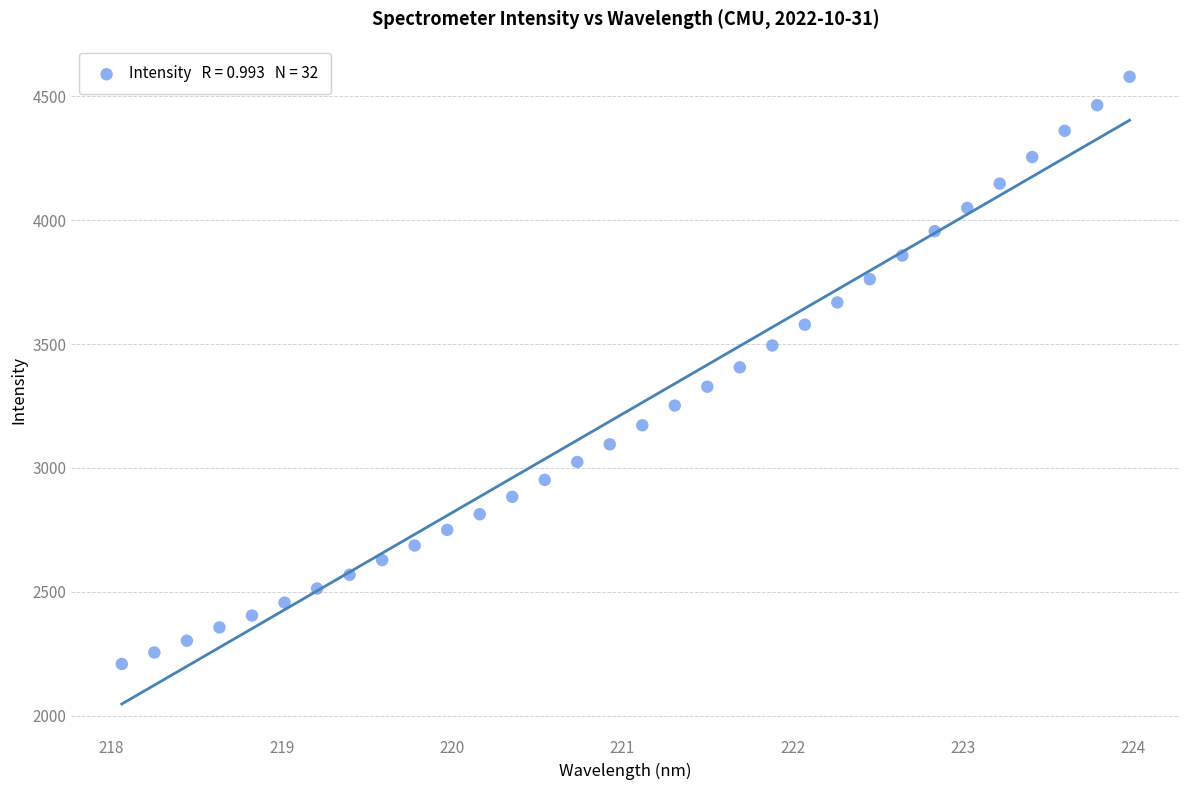

What is the range of Y values (max minus min)?

2371.1